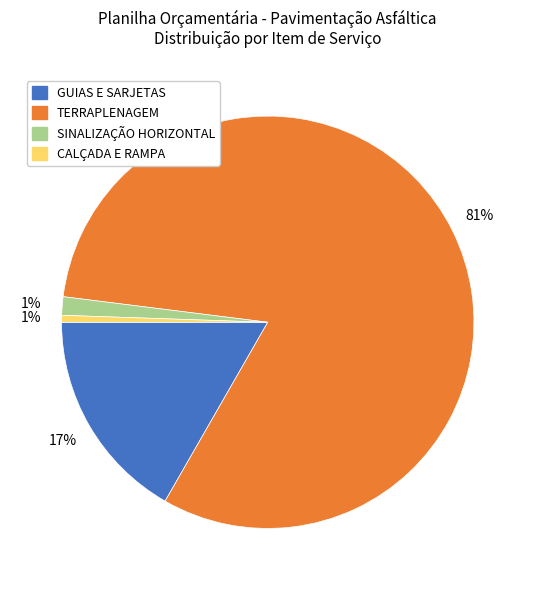

To the nearest percent, what is the combined percentage of SINALIZAÇÃO HORIZONTAL and GUIAS E SARJETAS?

18%